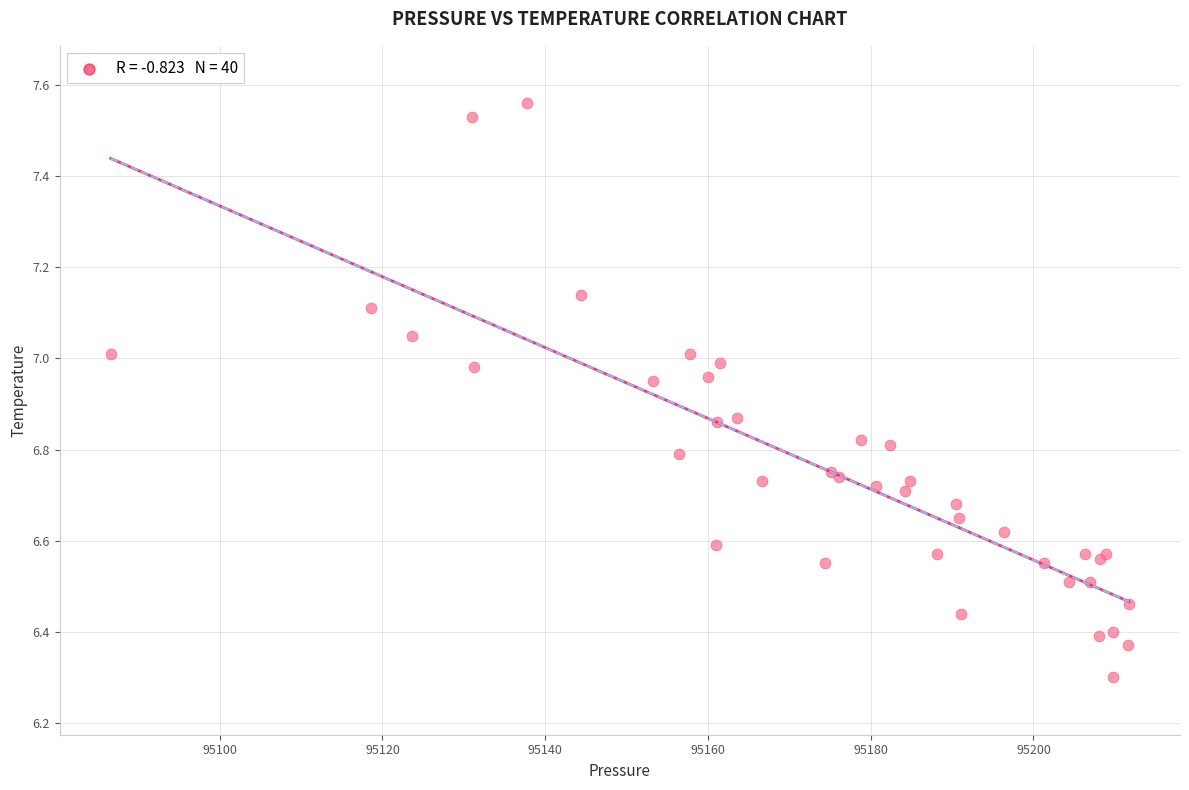

What Y value in the scatter plot is closest to 6?

6.3